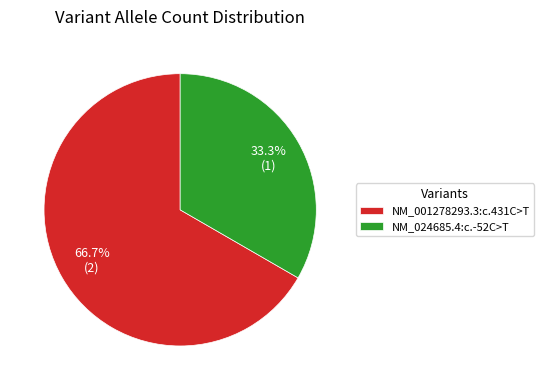

To the nearest percent, what is the difference between the largest and smallest slice percentages?

33%